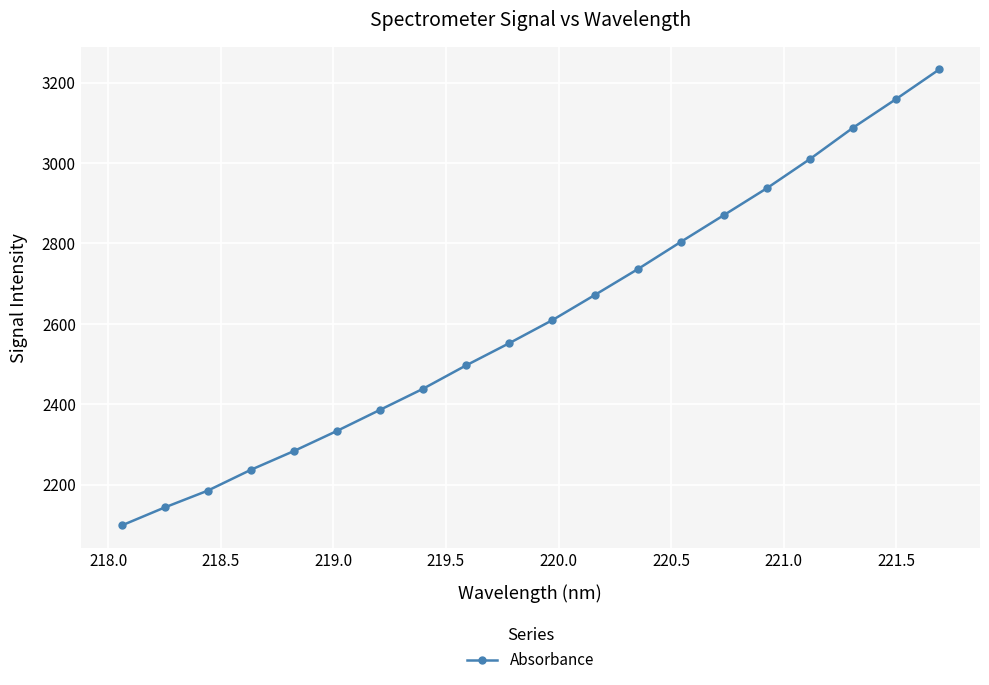

What is the greatest value displayed?

3232.8